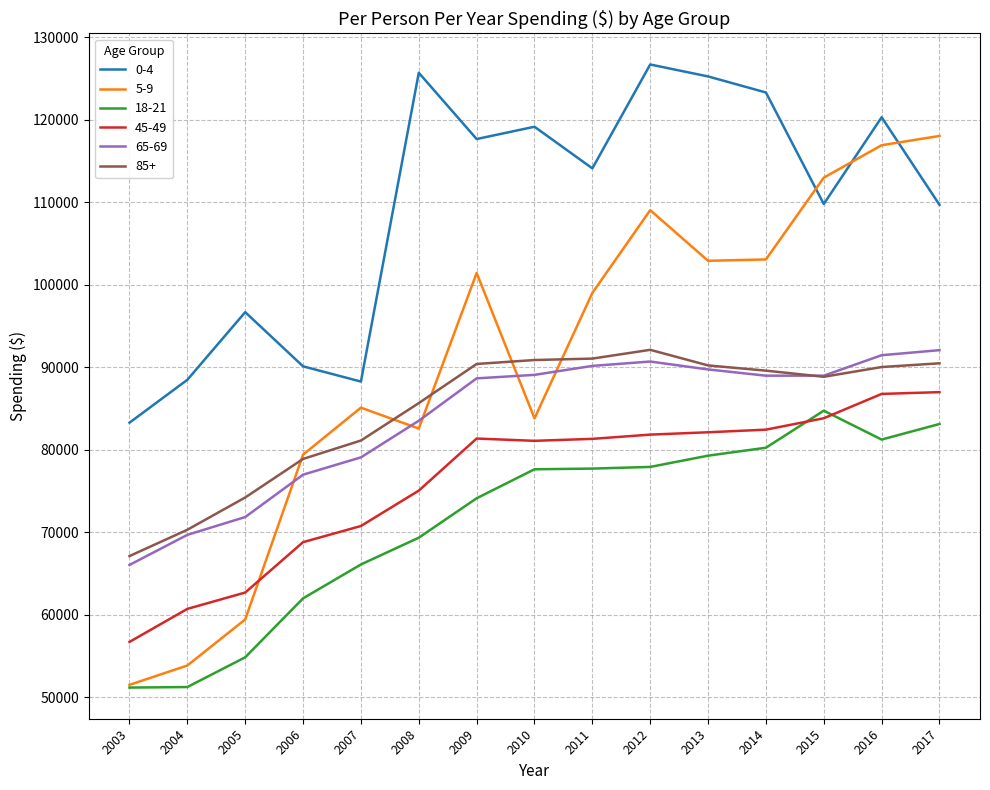

Which series has the largest range (max minus min)?

5-9